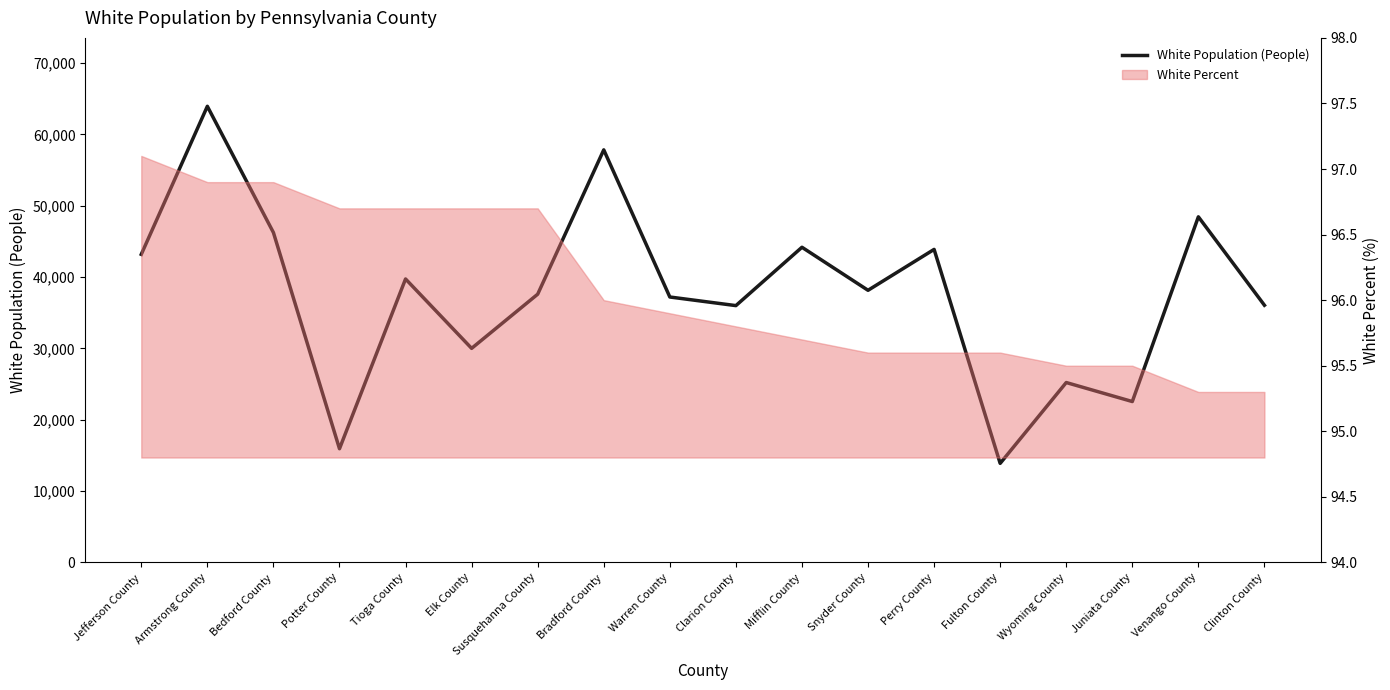

Approximately how many times larger is the value at Juniata County compared to Potter County?

1.4